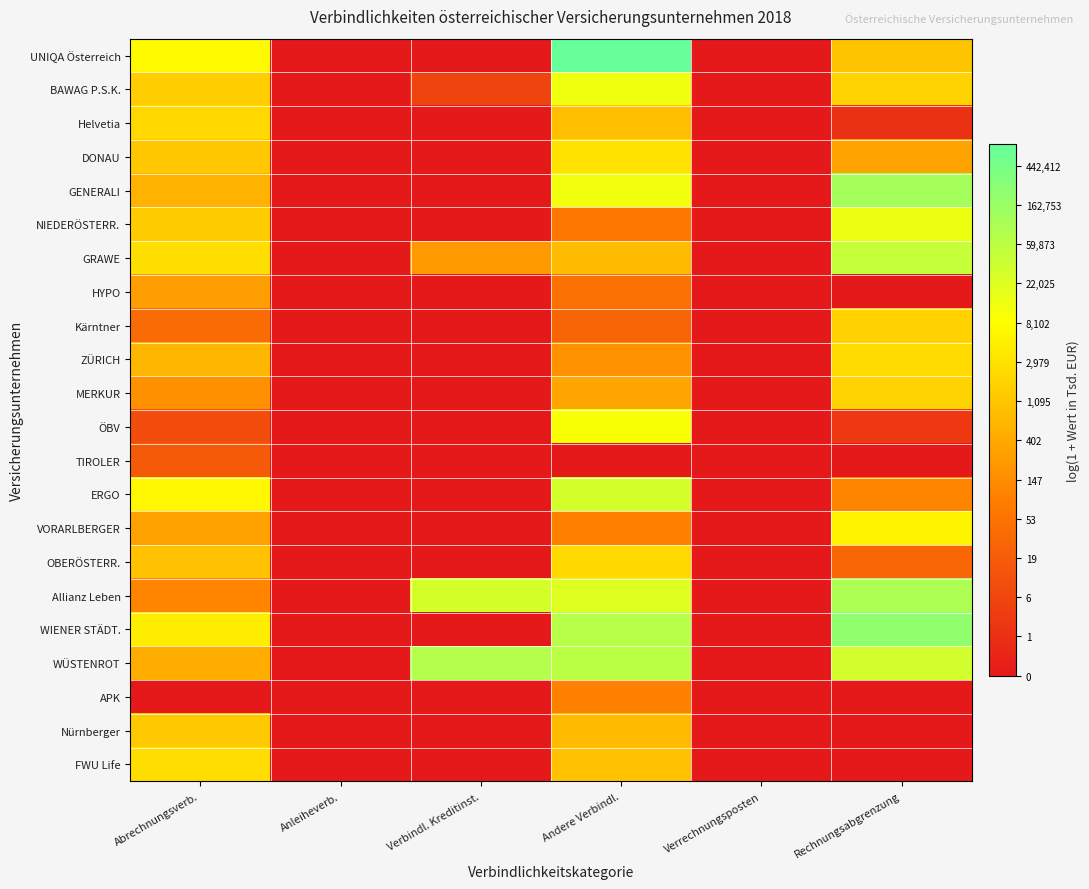

Reading left to right, list all the values displayed in this chart.

UNIQA Österreich: Abrechnungsverb.=8.9	Anleiheverb.=0.0	Verbindl. Kreditinst.=0.0	Andere Verbindl.=13.5	Verrechnungsposten=0.0	Rechnungsabgrenzung=7.0
BAWAG P.S.K.: Abrechnungsverb.=7.3	Anleiheverb.=0.0	Verbindl. Kreditinst.=1.9	Andere Verbindl.=9.5	Verrechnungsposten=0.0	Rechnungsabgrenzung=7.5
Helvetia: Abrechnungsverb.=7.7	Anleiheverb.=0.0	Verbindl. Kreditinst.=0.0	Andere Verbindl.=6.8	Verrechnungsposten=0.0	Rechnungsabgrenzung=1.1
DONAU: Abrechnungsverb.=7.0	Anleiheverb.=0.0	Verbindl. Kreditinst.=0.0	Andere Verbindl.=8.0	Verrechnungsposten=0.0	Rechnungsabgrenzung=5.8
GENERALI: Abrechnungsverb.=6.3	Anleiheverb.=0.0	Verbindl. Kreditinst.=0.0	Andere Verbindl.=9.4	Verrechnungsposten=0.0	Rechnungsabgrenzung=11.7
NIEDERÖSTERR.: Abrechnungsverb.=7.2	Anleiheverb.=0.0	Verbindl. Kreditinst.=0.0	Andere Verbindl.=4.2	Verrechnungsposten=0.0	Rechnungsabgrenzung=9.5
GRAWE: Abrechnungsverb.=7.9	Anleiheverb.=0.0	Verbindl. Kreditinst.=5.4	Andere Verbindl.=6.7	Verrechnungsposten=0.0	Rechnungsabgrenzung=10.7
HYPO: Abrechnungsverb.=5.6	Anleiheverb.=0.0	Verbindl. Kreditinst.=0.0	Andere Verbindl.=3.9	Verrechnungsposten=0.0	Rechnungsabgrenzung=0.0
Kärntner: Abrechnungsverb.=3.6	Anleiheverb.=0.0	Verbindl. Kreditinst.=0.0	Andere Verbindl.=3.4	Verrechnungsposten=0.0	Rechnungsabgrenzung=7.4
ZÜRICH: Abrechnungsverb.=6.5	Anleiheverb.=0.0	Verbindl. Kreditinst.=0.0	Andere Verbindl.=5.2	Verrechnungsposten=0.0	Rechnungsabgrenzung=7.7
MERKUR: Abrechnungsverb.=5.1	Anleiheverb.=0.0	Verbindl. Kreditinst.=0.0	Andere Verbindl.=5.9	Verrechnungsposten=0.0	Rechnungsabgrenzung=7.5
ÖBV: Abrechnungsverb.=2.3	Anleiheverb.=0.0	Verbindl. Kreditinst.=0.0	Andere Verbindl.=9.2	Verrechnungsposten=0.0	Rechnungsabgrenzung=1.4
TIROLER: Abrechnungsverb.=2.9	Anleiheverb.=0.0	Verbindl. Kreditinst.=0.0	Andere Verbindl.=0.0	Verrechnungsposten=0.0	Rechnungsabgrenzung=0.0
ERGO: Abrechnungsverb.=8.8	Anleiheverb.=0.0	Verbindl. Kreditinst.=0.0	Andere Verbindl.=10.3	Verrechnungsposten=0.0	Rechnungsabgrenzung=4.7
VORARLBERGER: Abrechnungsverb.=5.7	Anleiheverb.=0.0	Verbindl. Kreditinst.=0.0	Andere Verbindl.=4.6	Verrechnungsposten=0.0	Rechnungsabgrenzung=8.6
OBERÖSTERR.: Abrechnungsverb.=6.9	Anleiheverb.=0.0	Verbindl. Kreditinst.=0.0	Andere Verbindl.=7.7	Verrechnungsposten=0.0	Rechnungsabgrenzung=3.4
Allianz Leben: Abrechnungsverb.=4.7	Anleiheverb.=0.0	Verbindl. Kreditinst.=10.2	Andere Verbindl.=10.0	Verrechnungsposten=0.0	Rechnungsabgrenzung=11.5
WIENER STÄDT.: Abrechnungsverb.=8.4	Anleiheverb.=0.0	Verbindl. Kreditinst.=0.0	Andere Verbindl.=11.1	Verrechnungsposten=0.0	Rechnungsabgrenzung=12.2
WÜSTENROT: Abrechnungsverb.=6.2	Anleiheverb.=0.0	Verbindl. Kreditinst.=11.2	Andere Verbindl.=11.0	Verrechnungsposten=0.0	Rechnungsabgrenzung=10.4
APK: Abrechnungsverb.=0.0	Anleiheverb.=0.0	Verbindl. Kreditinst.=0.0	Andere Verbindl.=4.6	Verrechnungsposten=0.0	Rechnungsabgrenzung=0.0
Nürnberger: Abrechnungsverb.=7.1	Anleiheverb.=0.0	Verbindl. Kreditinst.=0.0	Andere Verbindl.=6.6	Verrechnungsposten=0.0	Rechnungsabgrenzung=0.0
FWU Life: Abrechnungsverb.=7.9	Anleiheverb.=0.0	Verbindl. Kreditinst.=0.0	Andere Verbindl.=6.9	Verrechnungsposten=0.0	Rechnungsabgrenzung=0.0